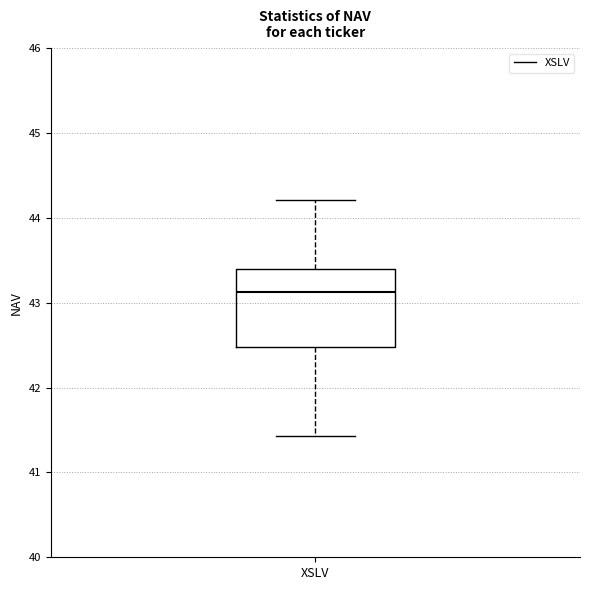

Where does the lower whisker of the box for XSLV end on the y-axis? The values are not printed on the chart, so give them approximately, as read against the axis.

41.4